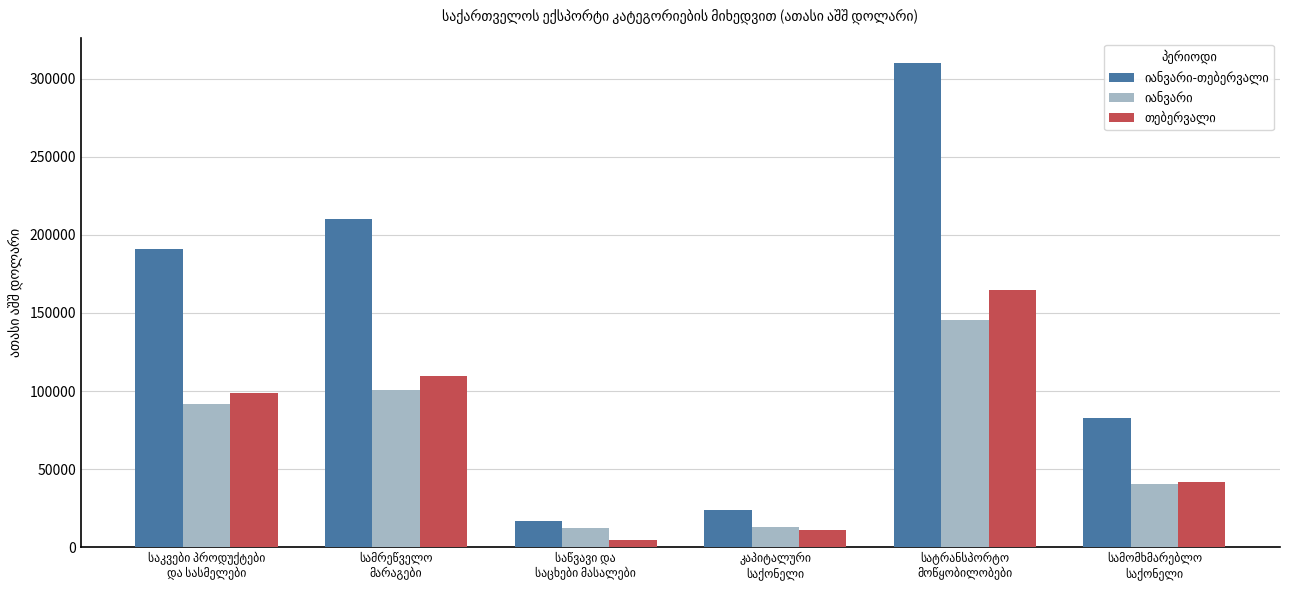

What is the smallest value displayed?

4493.7